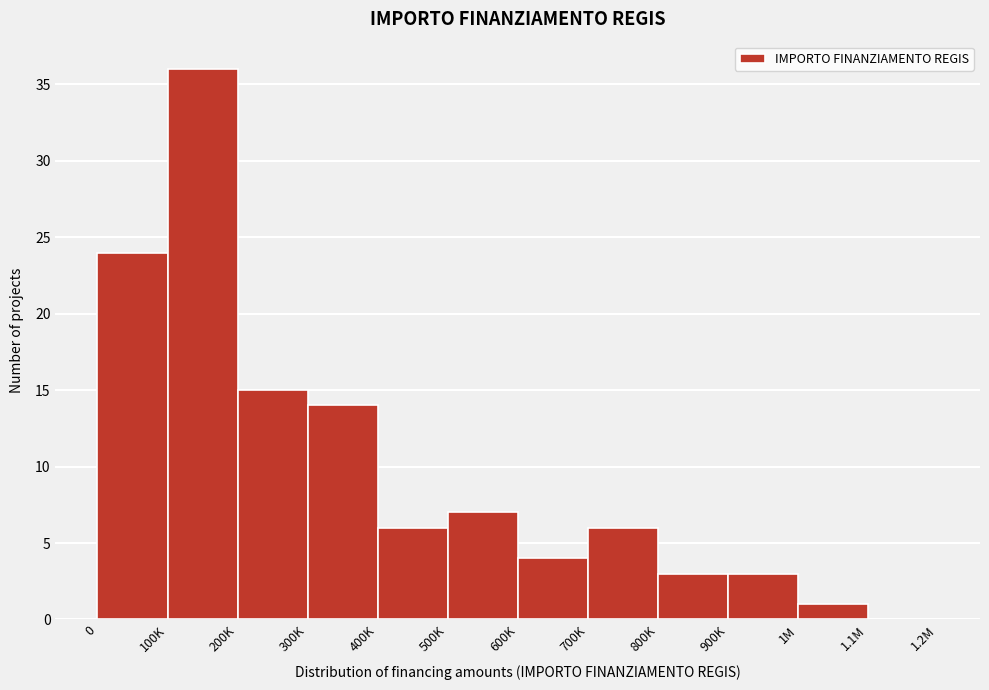

Reading left to right, list all the values displayed in this chart.

0=24	100K=36	200K=15	300K=14	400K=6	500K=7	600K=4	700K=6	800K=3	900K=3	1M=1	1.1M=0